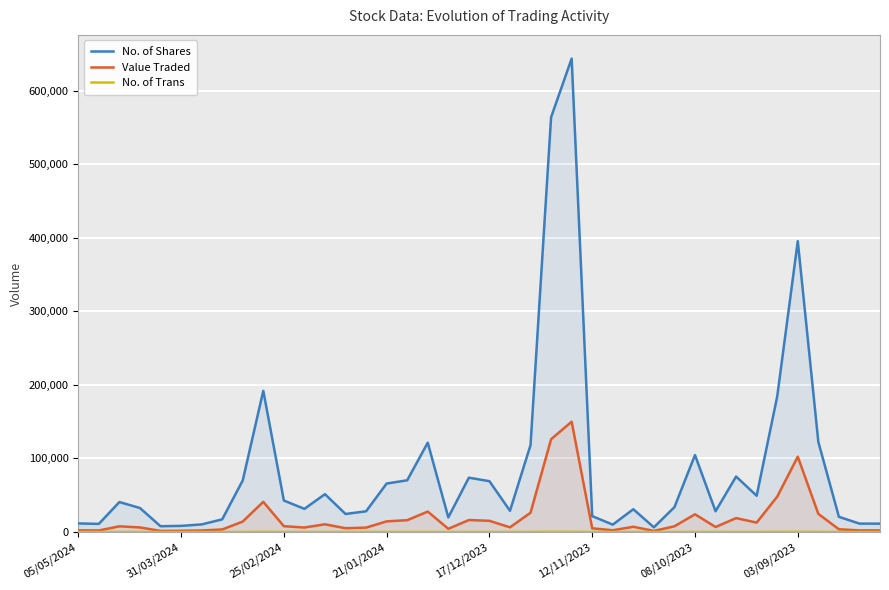

Where does the Value Traded series first go above 7743?

8